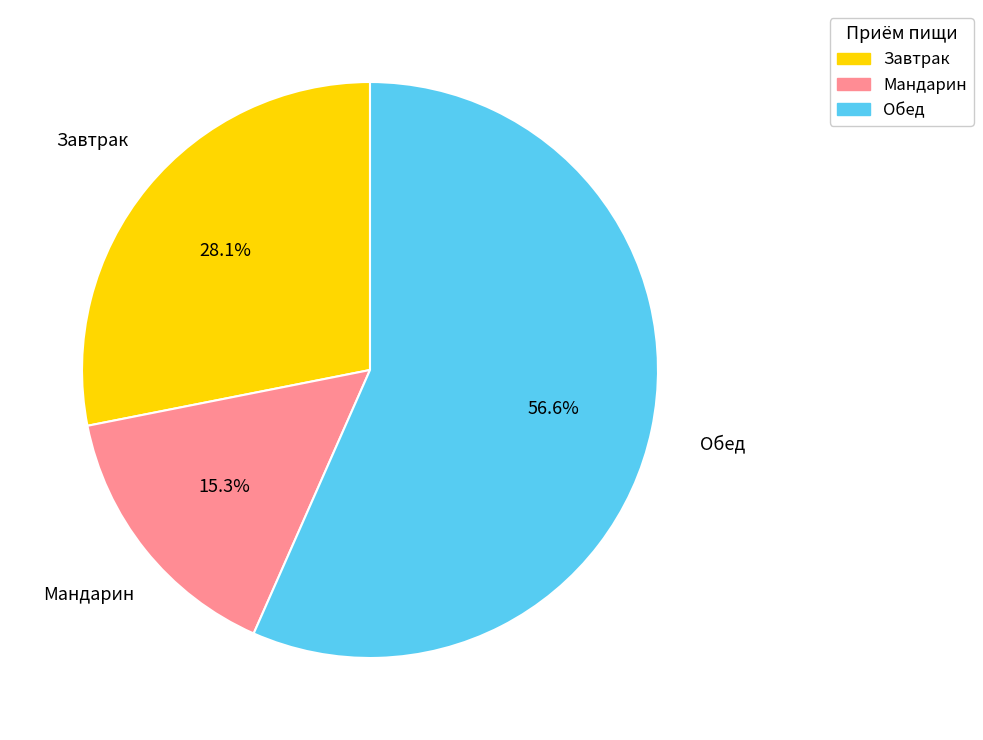

Is there any slice that represents more than half of the pie?

Yes